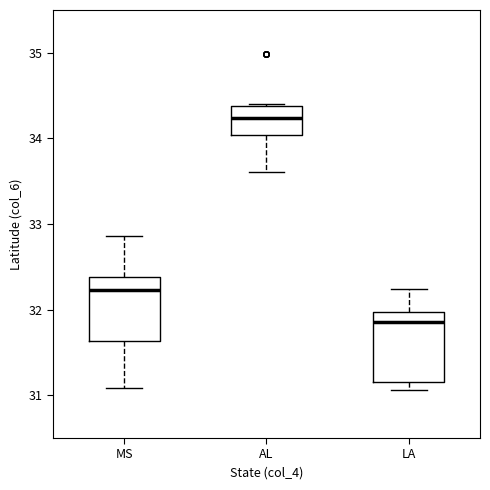

Which box has the lowest median line?

LA